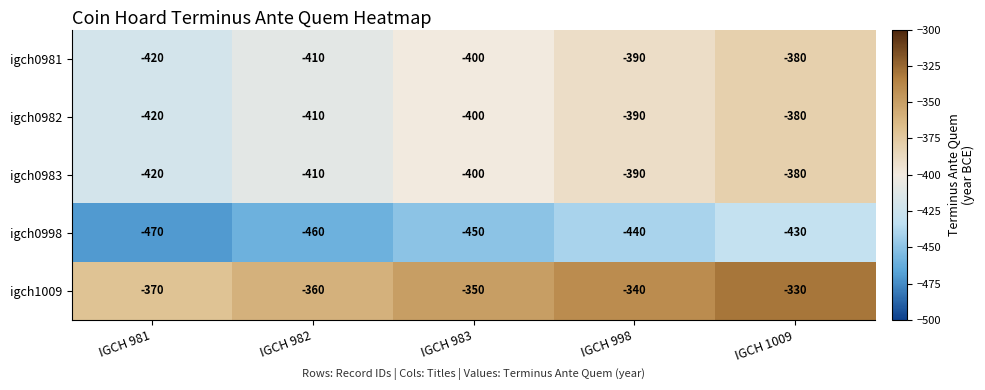

Reading left to right, list all the values displayed in this chart.

igch0981: IGCH 981=-420	IGCH 982=-410	IGCH 983=-400	IGCH 998=-390	IGCH 1009=-380
igch0982: IGCH 981=-420	IGCH 982=-410	IGCH 983=-400	IGCH 998=-390	IGCH 1009=-380
igch0983: IGCH 981=-420	IGCH 982=-410	IGCH 983=-400	IGCH 998=-390	IGCH 1009=-380
igch0998: IGCH 981=-470	IGCH 982=-460	IGCH 983=-450	IGCH 998=-440	IGCH 1009=-430
igch1009: IGCH 981=-370	IGCH 982=-360	IGCH 983=-350	IGCH 998=-340	IGCH 1009=-330